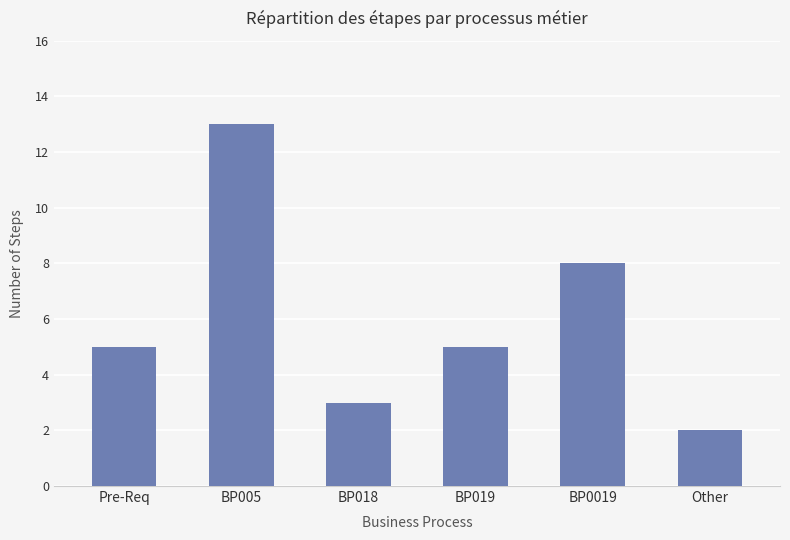

Reading right to left, extract all data points from this chart.

Other=2	BP0019=8	BP019=5	BP018=3	BP005=13	Pre-Req=5